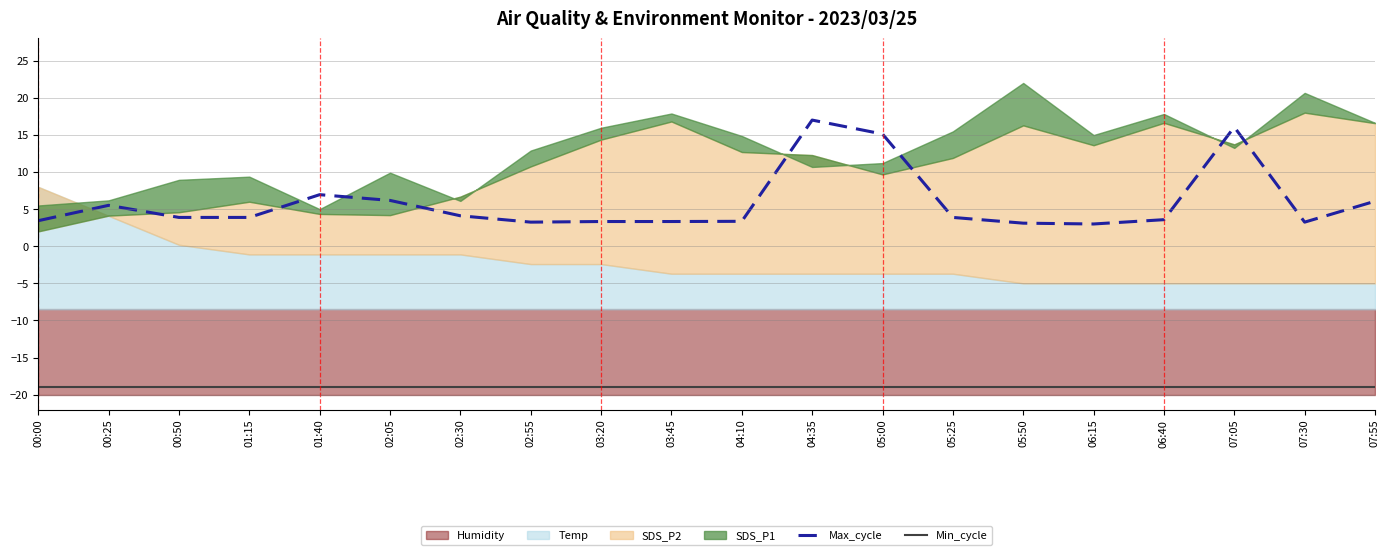

At how many categories does at least one series exceed 13?

3